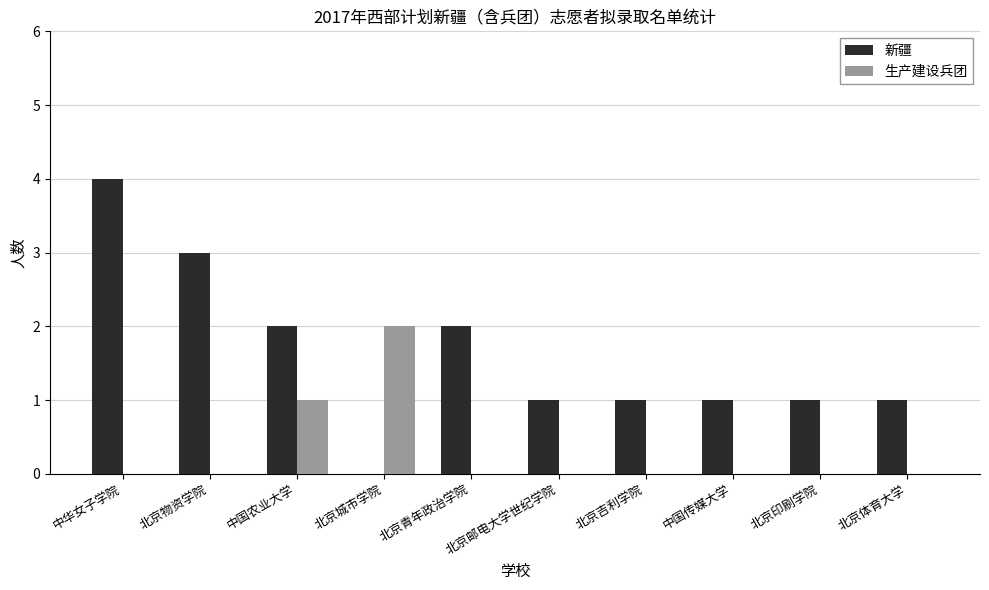

Which label corresponds to the largest value in the chart?

中华女子学院